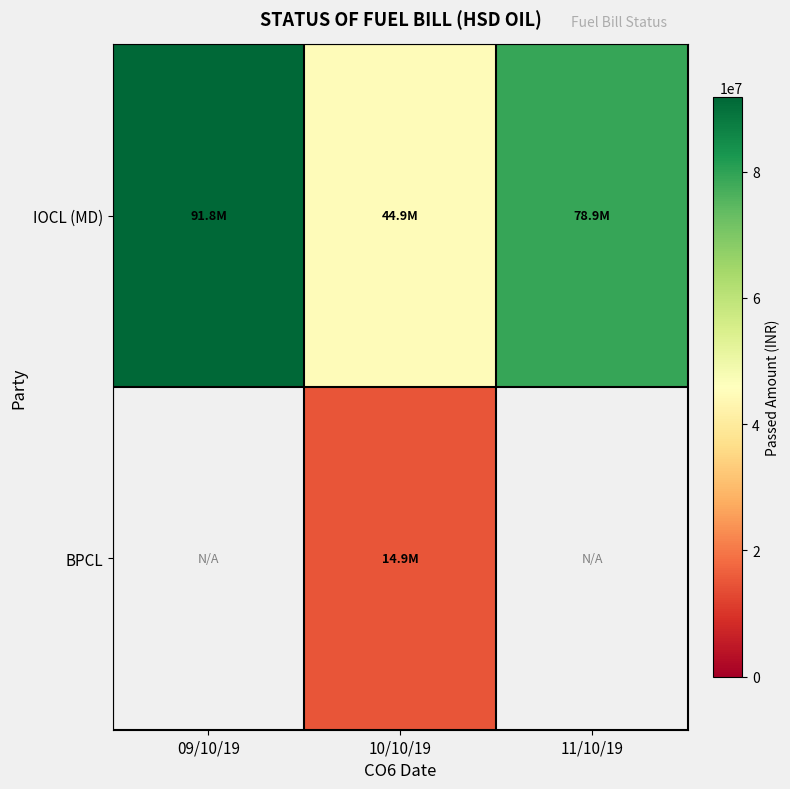

Which category has the highest value in the BPCL series?

09/10/19